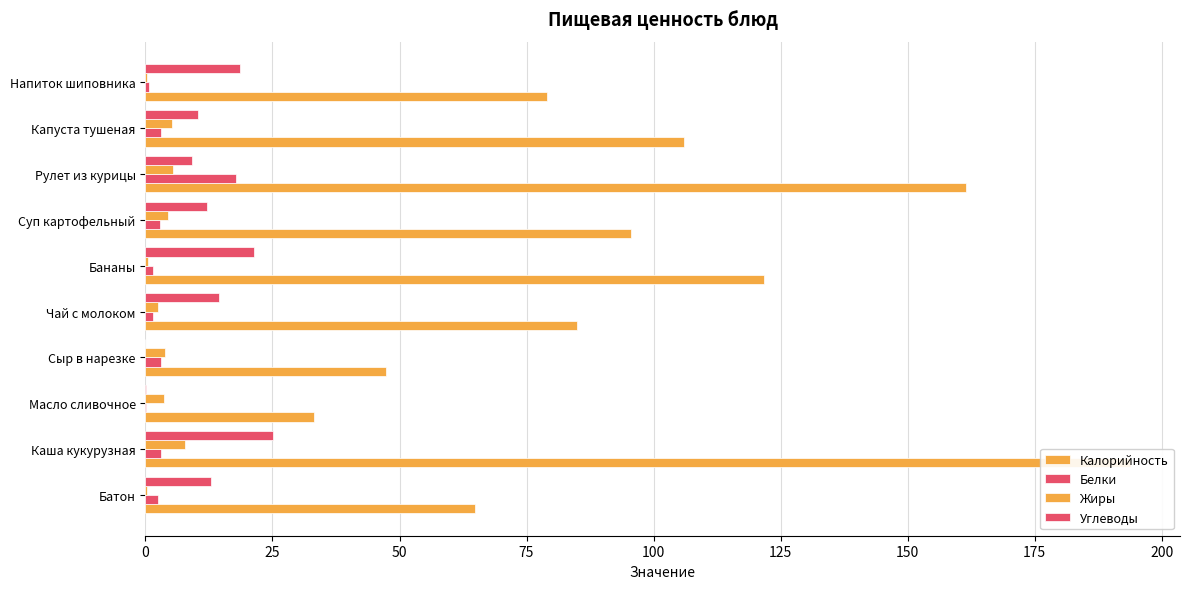

How many data points in Белки are above 2?

6